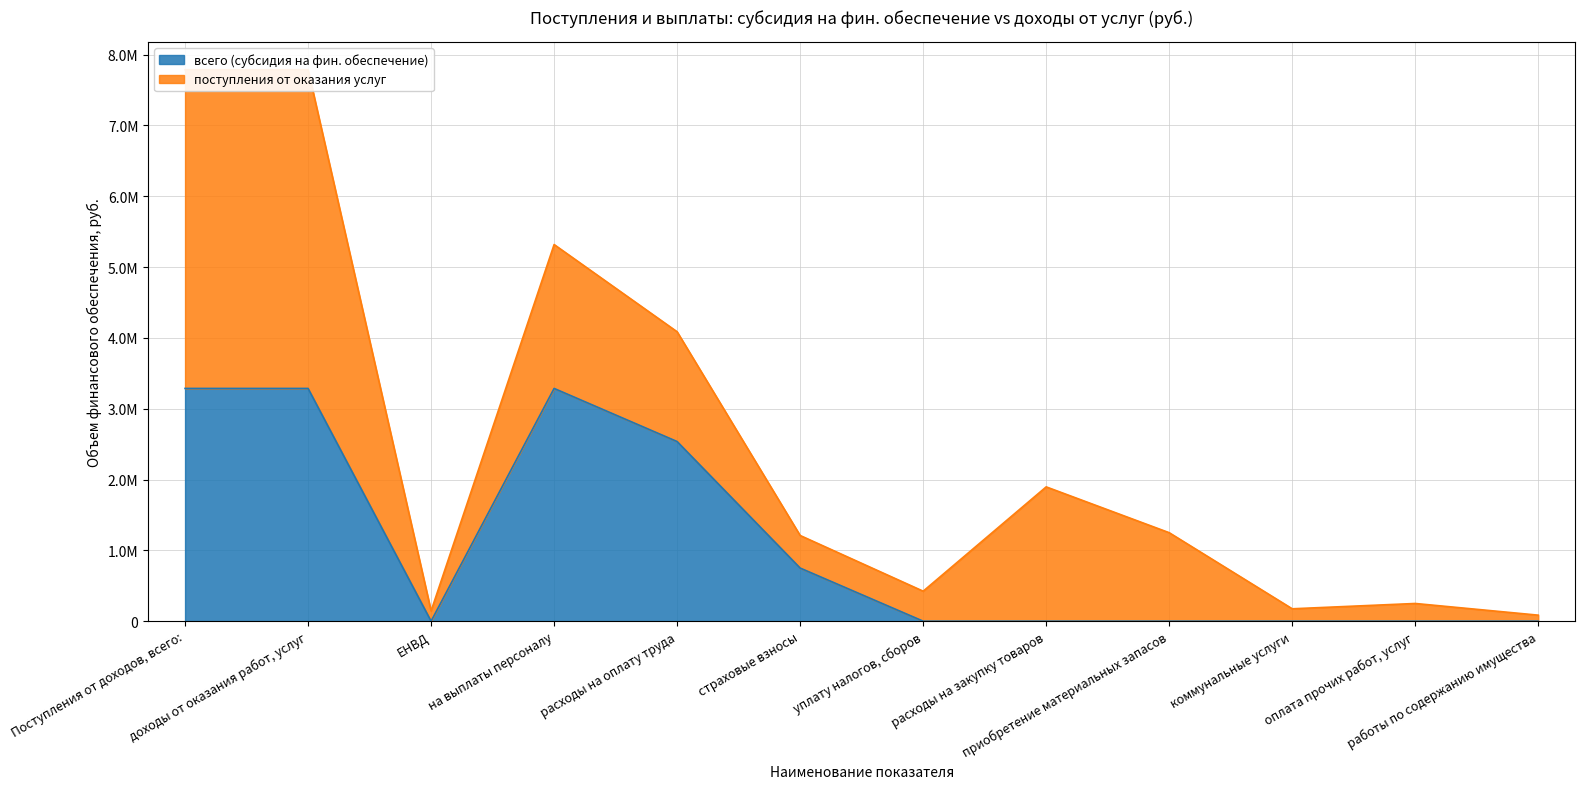

True or false: the data shows 1032512.9 at оплата прочих работ, услуг.

False